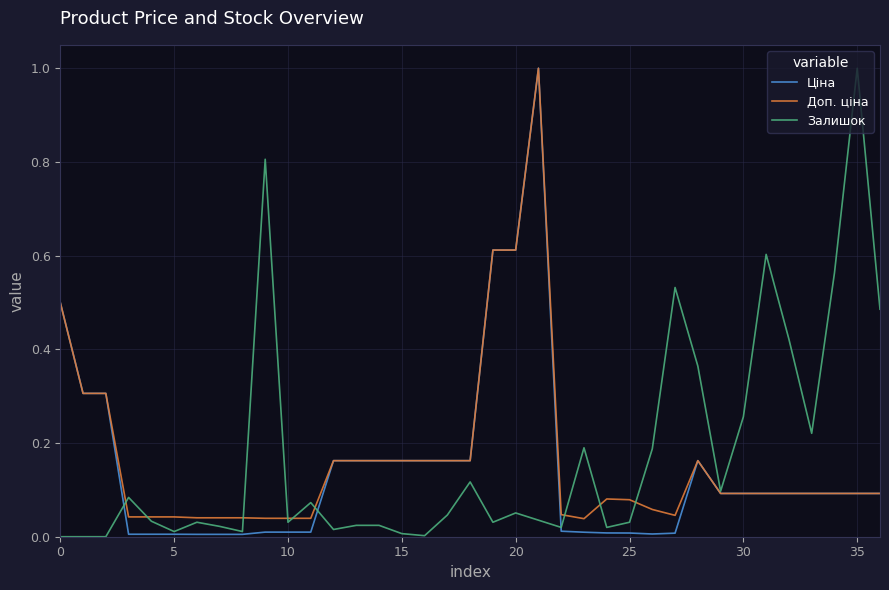

Count the number of data series in this chart.

3